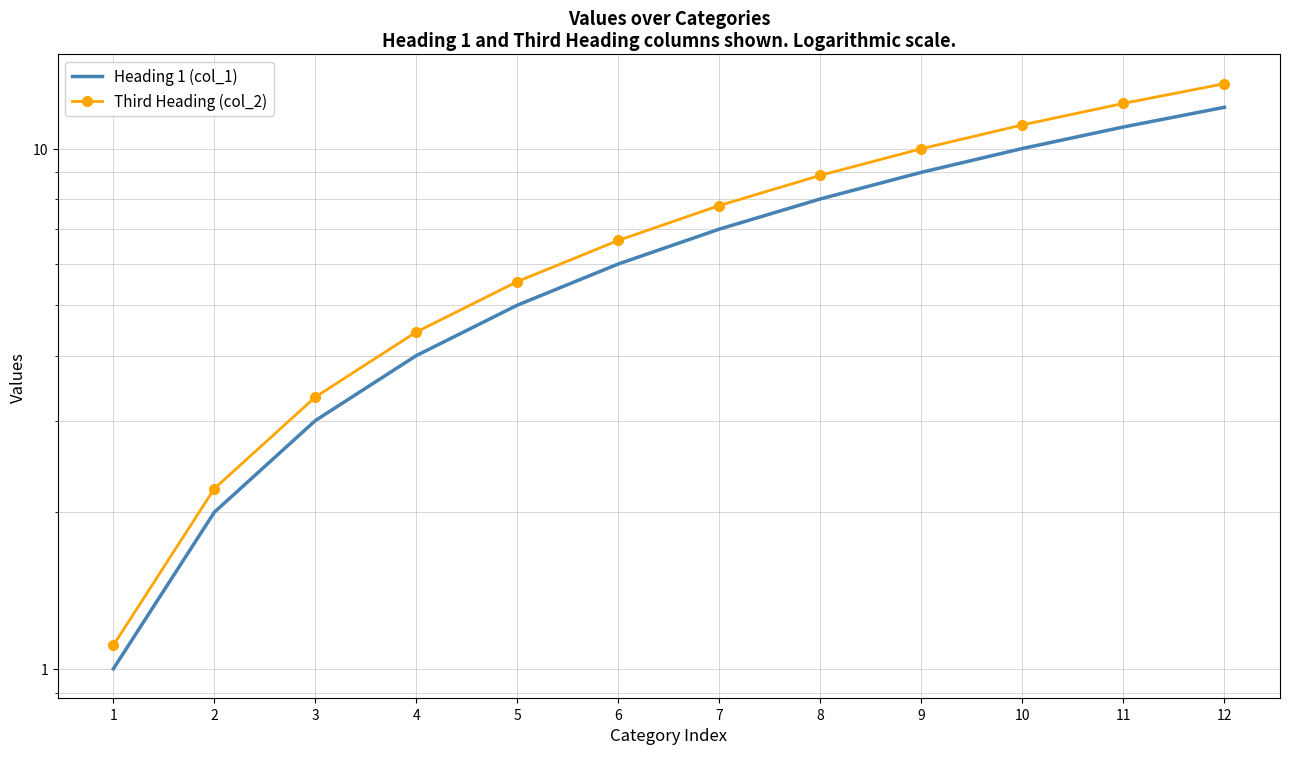

What is the sum of all Third Heading (col_2) values?

86.6